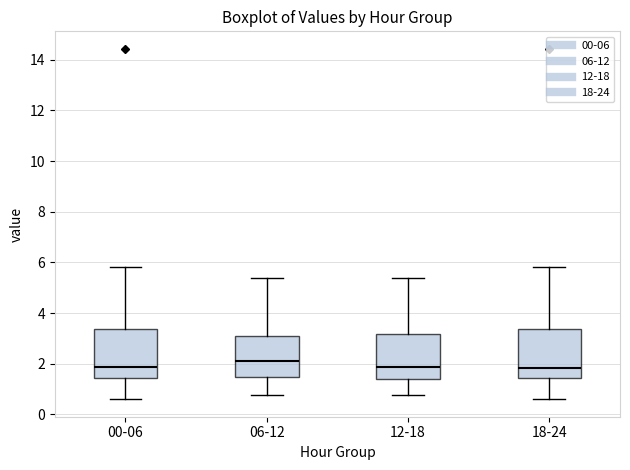

Reading left to right, read every box against the y-axis: the position of its median line, the range the box covers, and the ends of its whiskers. The values are not printed on the chart, so give them approximately, as read against the axis.

00-06: median 1.8, box 1.4 to 3.4, whiskers 0.6 to 5.8
06-12: median 2.2, box 1.4 to 3.2, whiskers 0.8 to 5.4
12-18: median 1.8, box 1.4 to 3.2, whiskers 0.8 to 5.4
18-24: median 1.8, box 1.4 to 3.4, whiskers 0.6 to 5.8